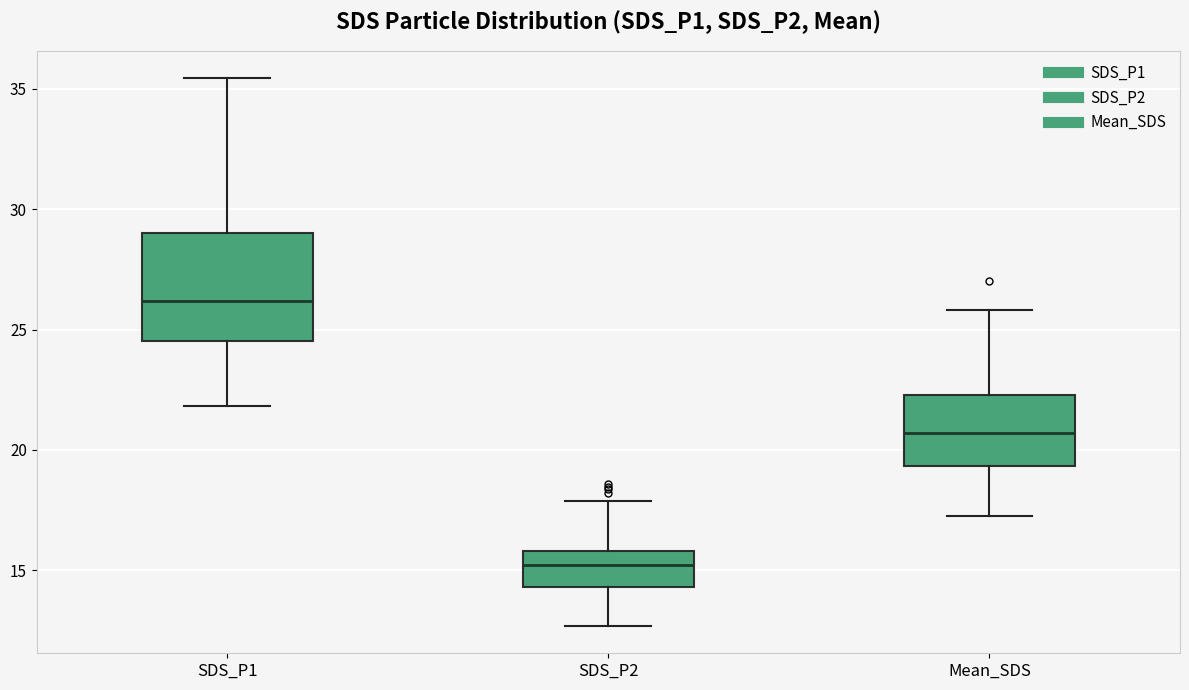

Comparing the boxes themselves (not the whiskers), which one is the tallest?

SDS_P1